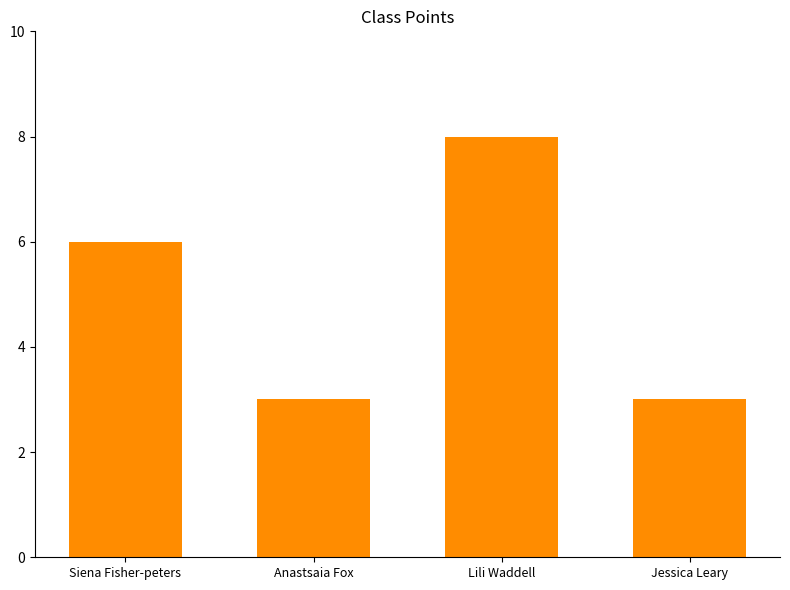

What is the difference between the maximum and second lowest values?

5